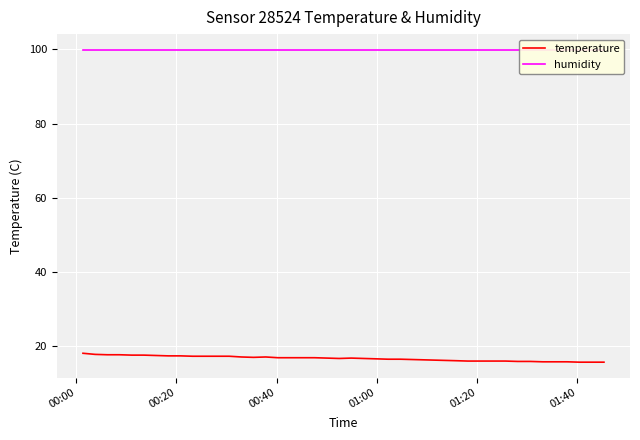

Which series has the largest total across all categories?

humidity